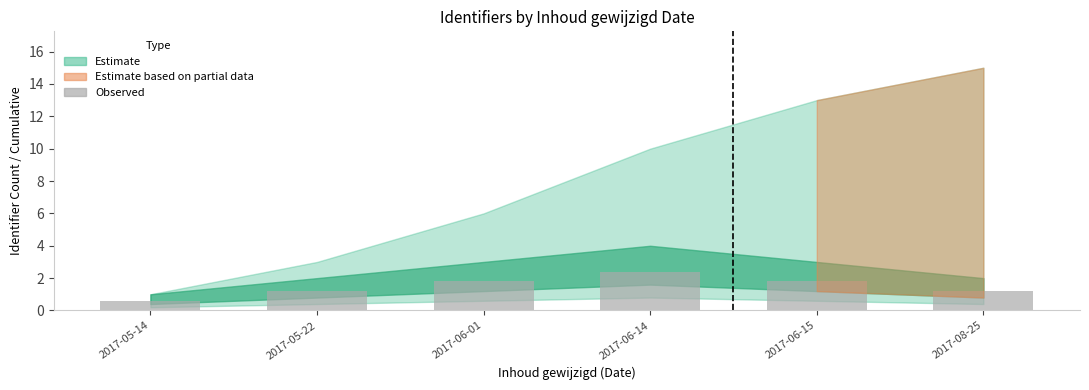

Reading left to right, extract all data points from this chart.

0.6	1.2	1.8	2.4	1.8	1.2